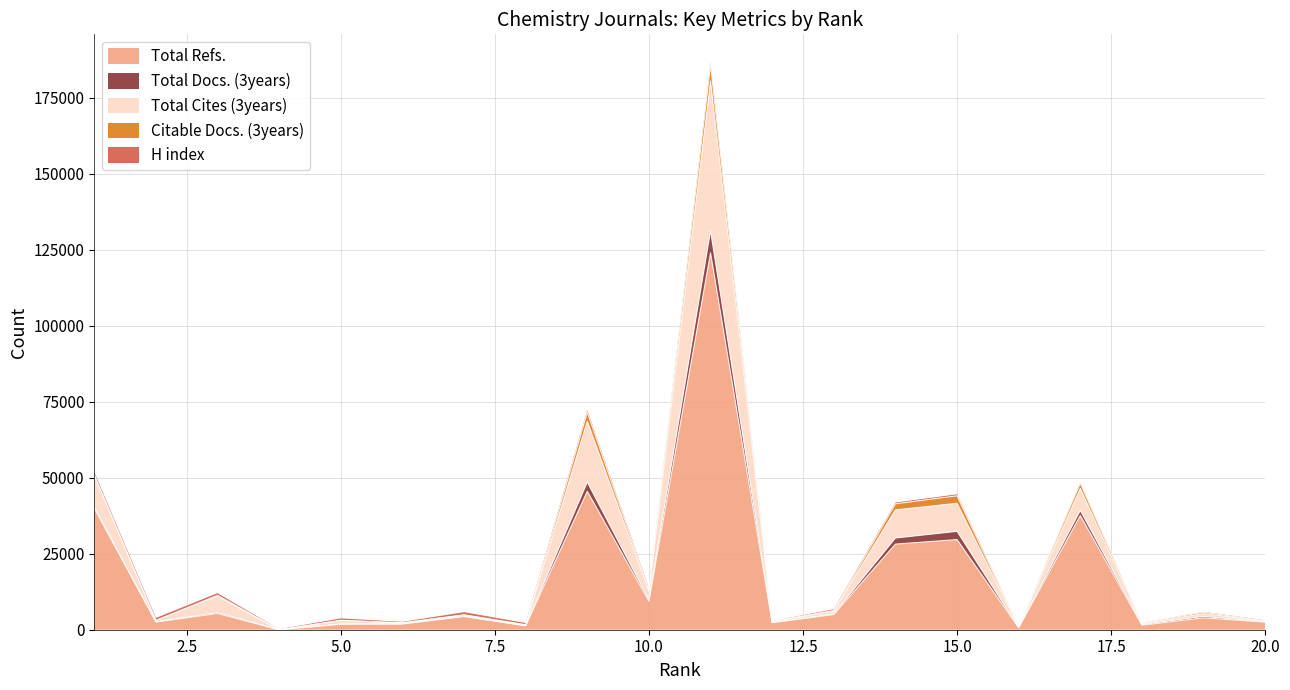

Reading left to right, what are all the values shown in this chart?

Total Refs.: 39957	2540	5326	0	1800	1894	4350	1288	45539	9366	123972	2298	4987	28165	29655	664	37567	1476	3914	2497
Total Docs. (3years): 432	31	334	0	114	39	75	51	3027	445	7277	64	210	1999	2706	41	1677	220	460	63
Total Cites (3years): 10233	450	5338	0	1089	304	413	243	19997	2856	49226	332	928	9255	9223	159	7250	337	915	312
Citable Docs. (3years): 419	31	325	0	114	34	71	51	3018	445	5337	61	206	1990	2465	41	1671	219	458	57
H index: 833	807	708	171	616	317	868	575	640	527	703	88	402	424	480	116	271	50	134	183